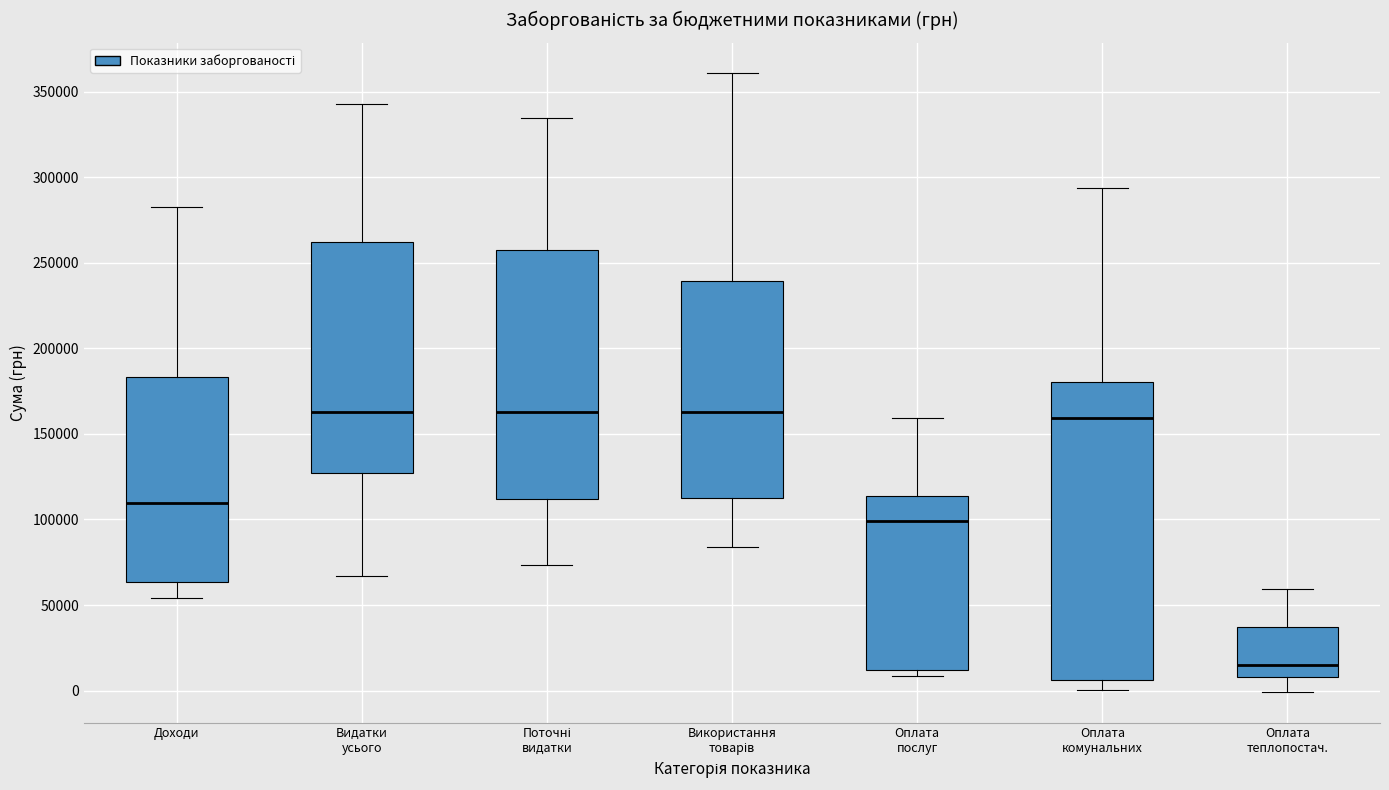

Comparing the boxes themselves (not the whiskers), which one is the tallest?

Оплата комунальних